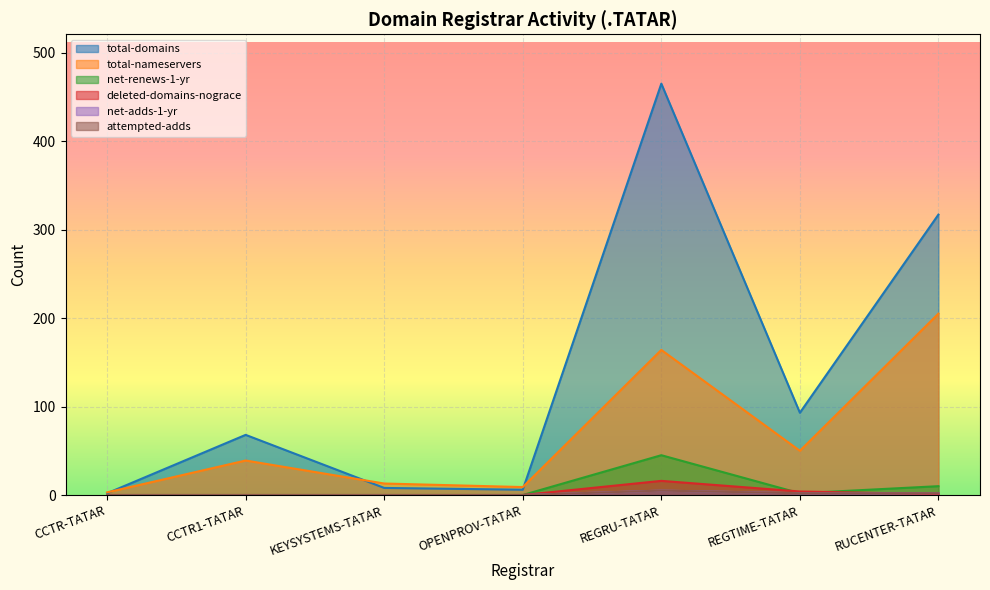

Is the value of net-renews-1-yr at OPENPROV-TATAR greater than the value of total-domains at OPENPROV-TATAR?

No